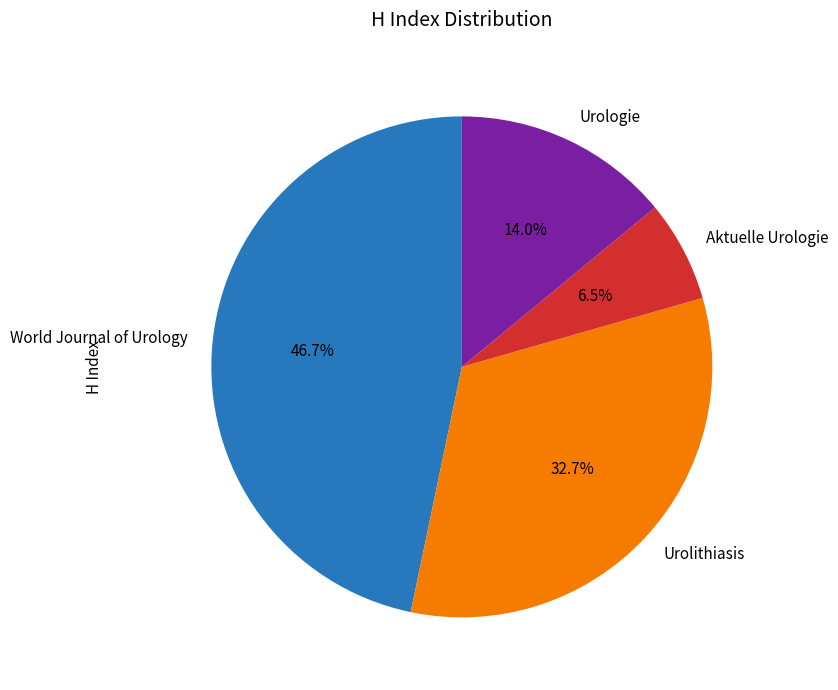

To the nearest percent, what is the difference between the Urolithiasis and World Journal of Urology slice percentages?

14%